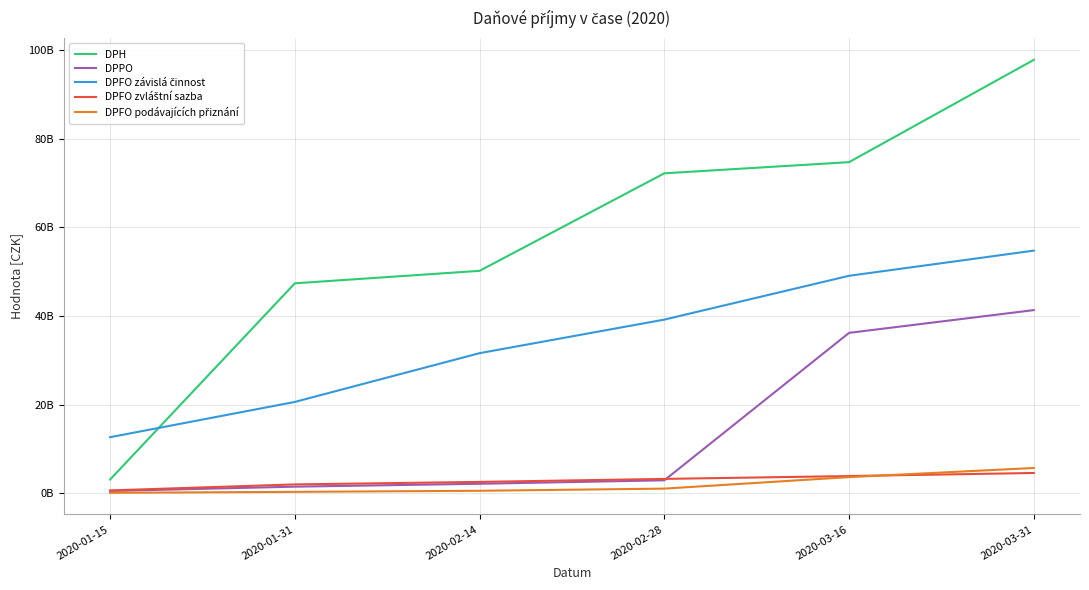

What is the label of the 1st point from the left?

2020-01-15